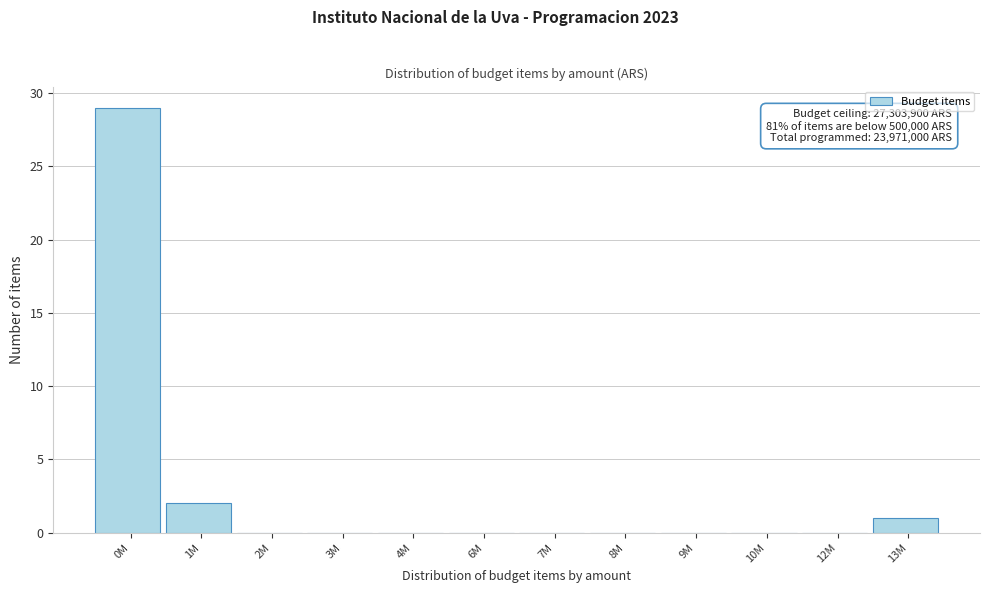

Reading left to right, extract all data points from this chart.

0M=29	1M=2	2M=0	3M=0	4M=0	6M=0	7M=0	8M=0	9M=0	10M=0	12M=0	13M=1